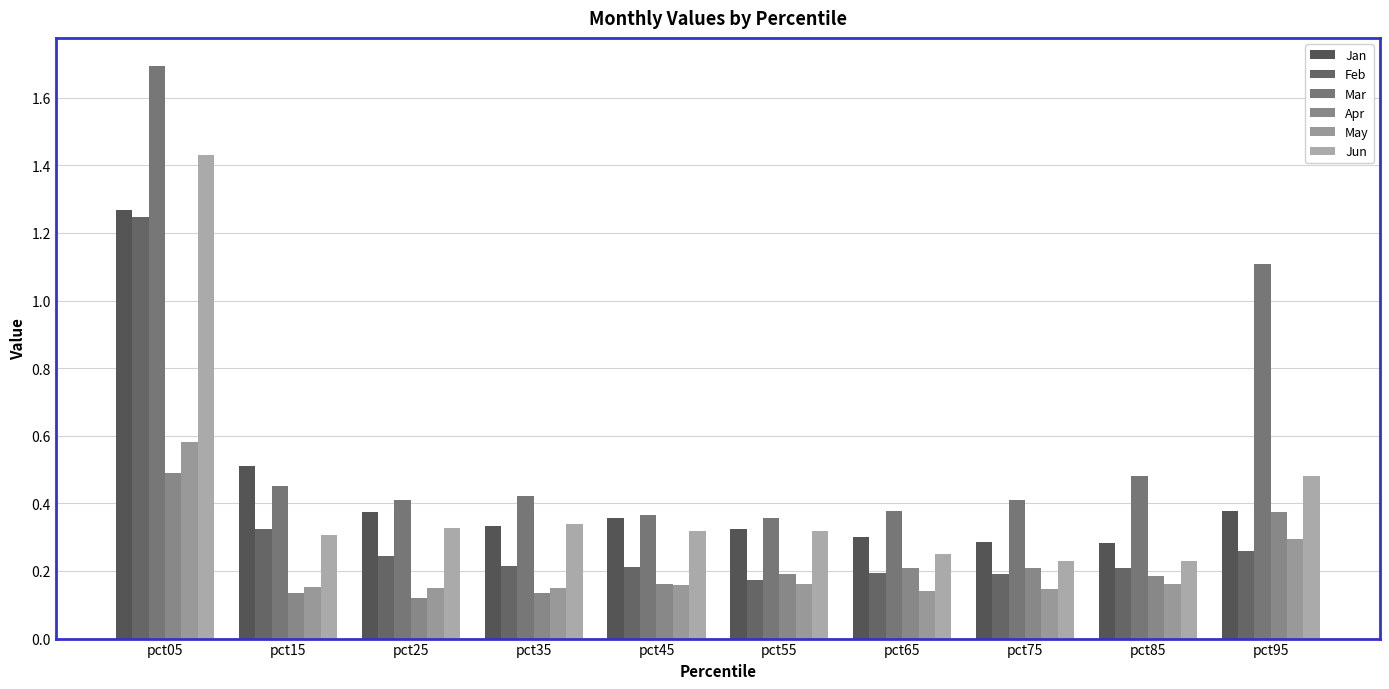

At which category is the sum across all series the highest?

pct05